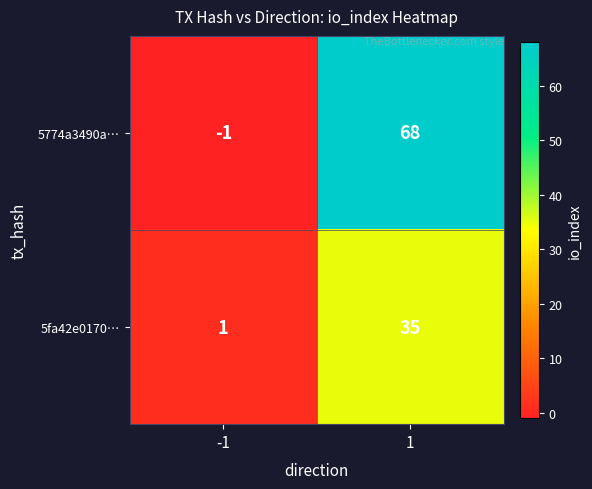

What is the total value across all series at 1?

103